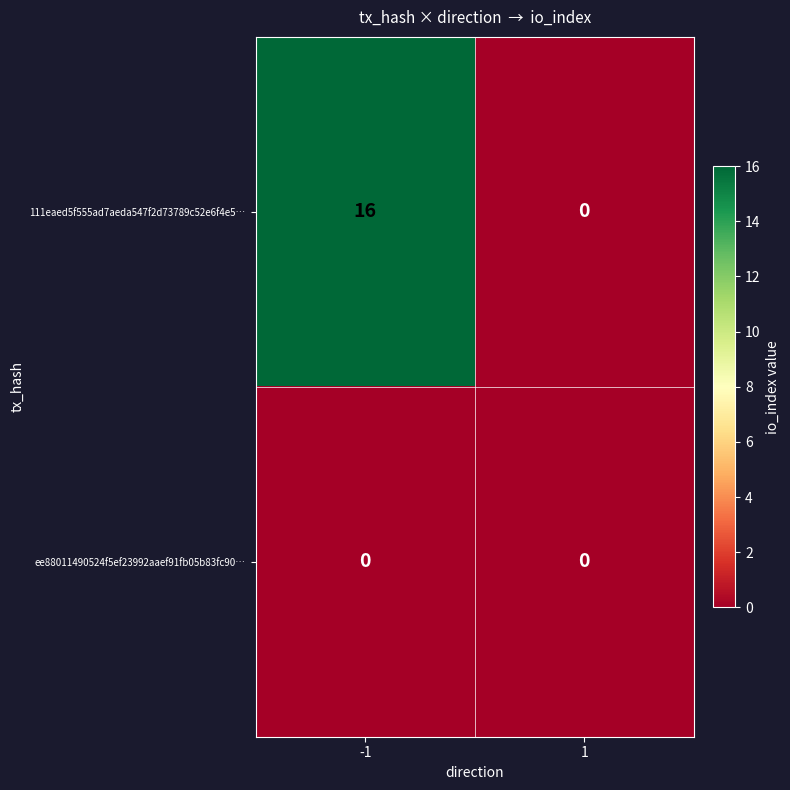

What is the difference between the 111eaed5f555ad7aeda547f2d73789c52e6f4e5… values at 1 and -1?

16